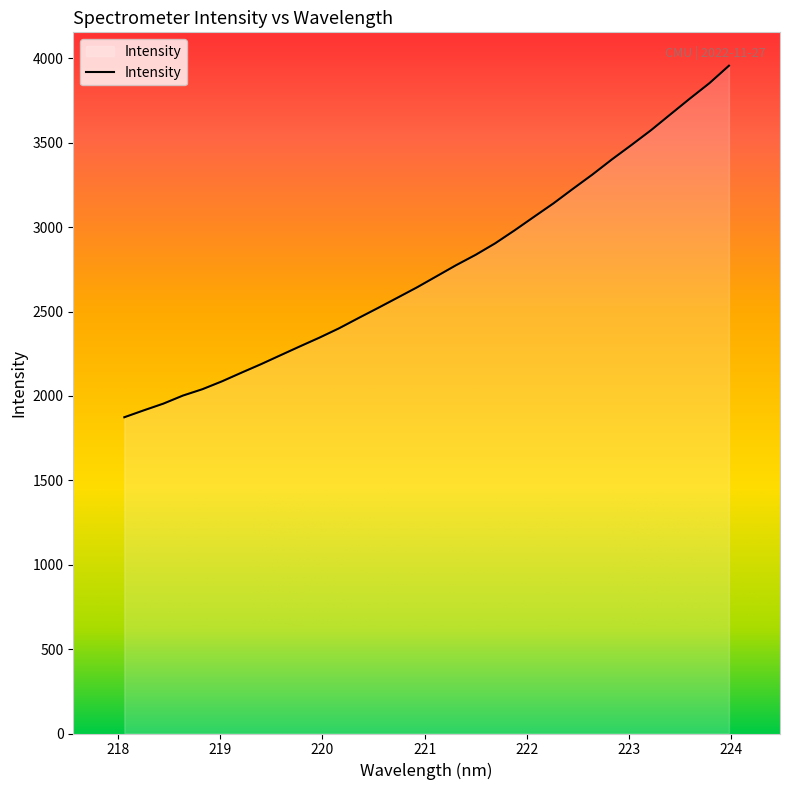

What is the difference between the maximum and minimum values?

2082.8